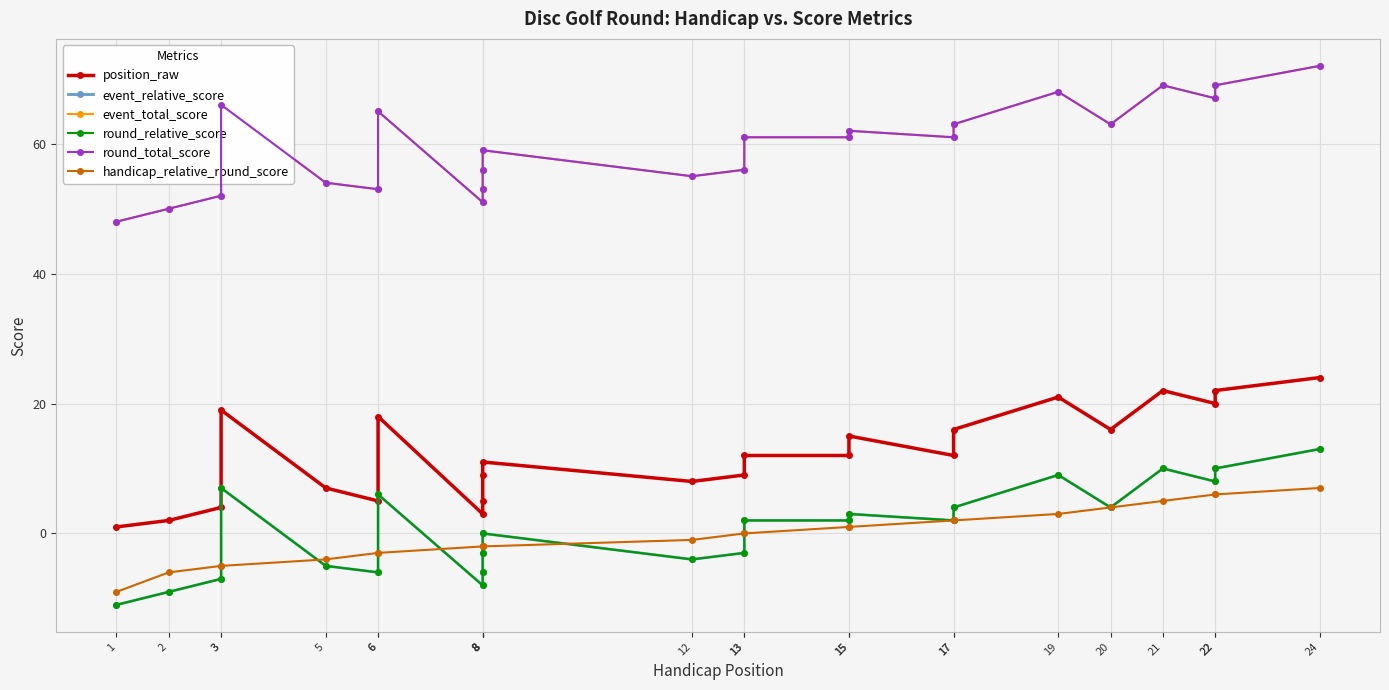

What is the value of the round_total_score point at the 20th from the left?

63